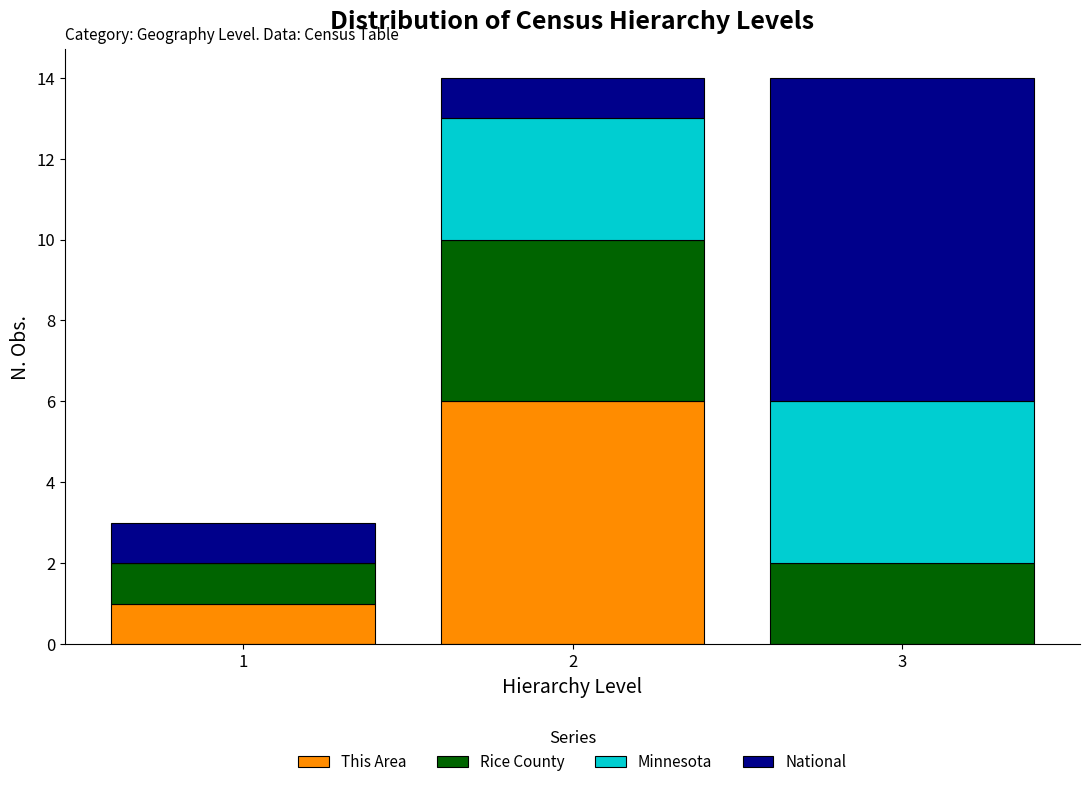

Reading left to right, list the values for the This Area series.

1=1	2=6	3=0